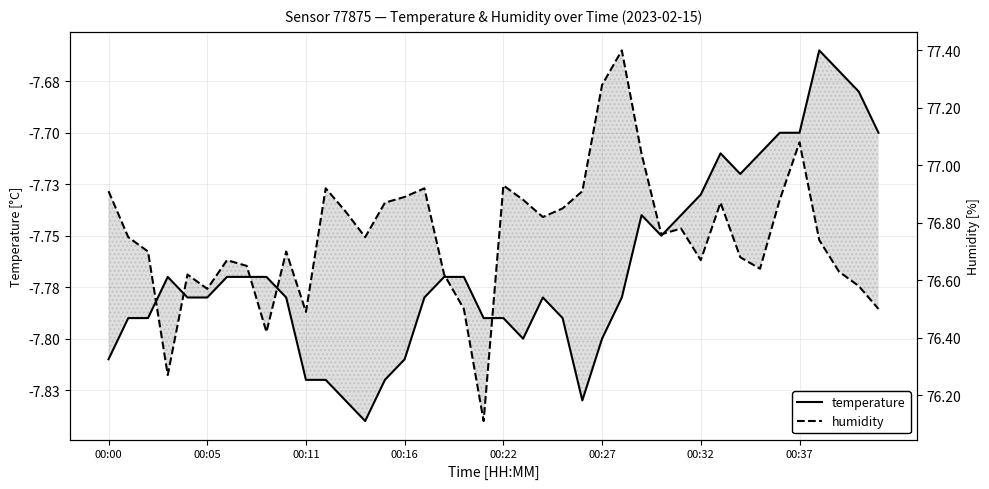

How many data points does each series have?

40